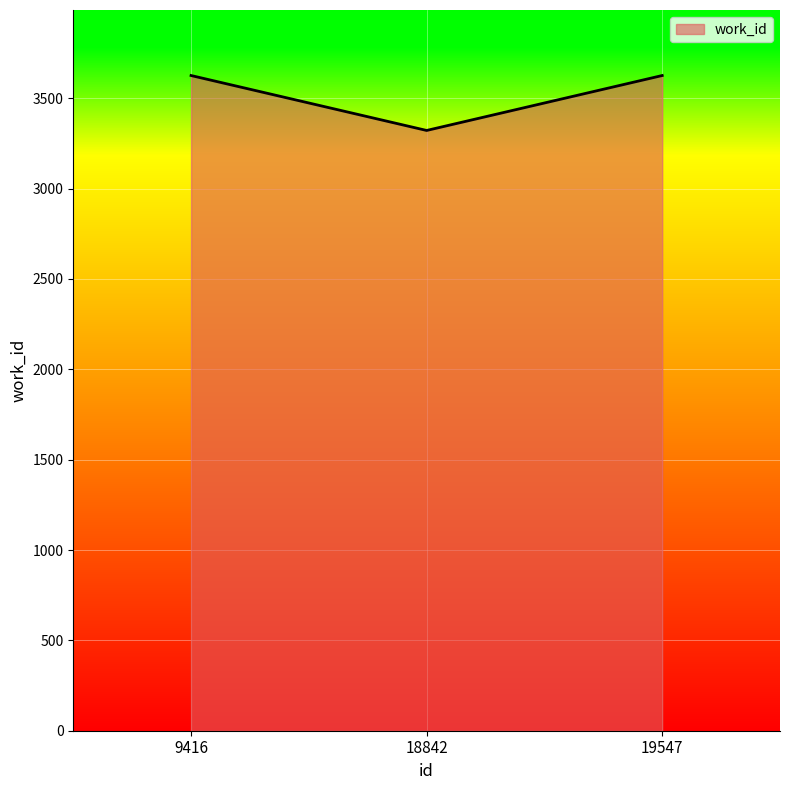

Count the number of data series in this chart.

1